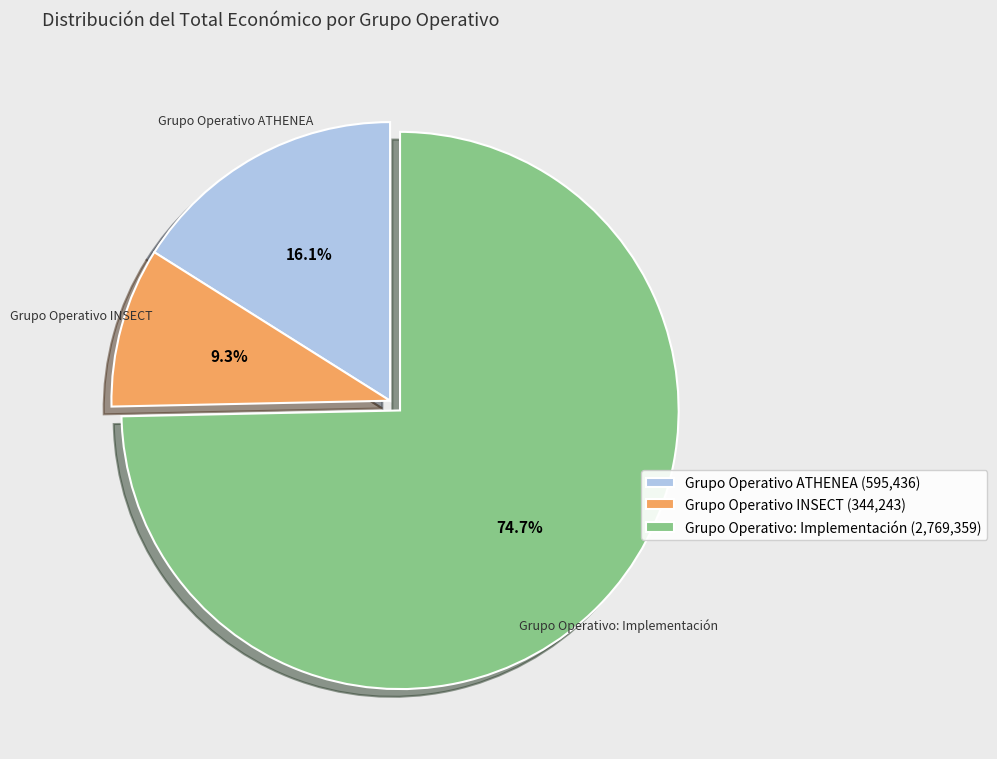

How much of the chart is everything except Grupo Operativo INSECT (344,243)?

90.7%